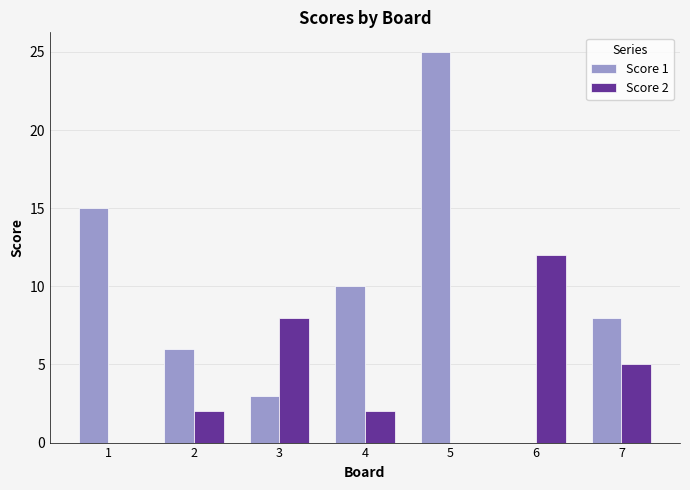

What is the average value of the Score 2 series?

4